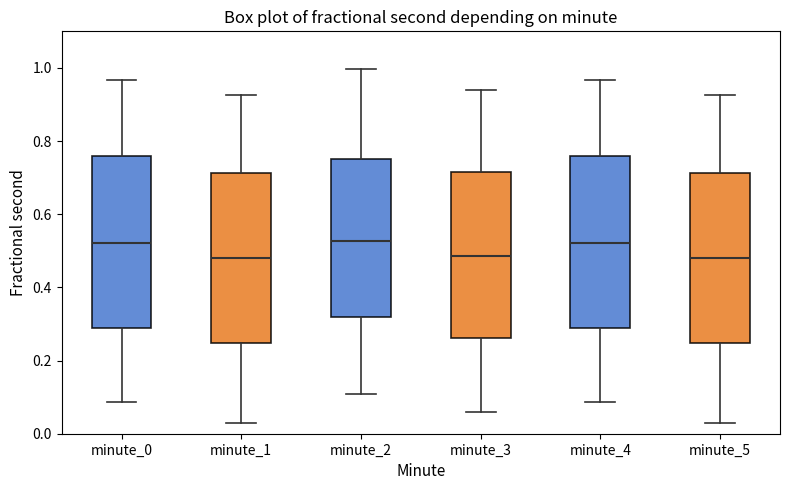

Reading left to right, read every box against the y-axis: the position of its median line, the range the box covers, and the ends of its whiskers. The values are not printed on the chart, so give them approximately, as read against the axis.

minute_0: median 0.52, box 0.28 to 0.76, whiskers 0.08 to 0.96
minute_1: median 0.48, box 0.24 to 0.72, whiskers 0.02 to 0.92
minute_2: median 0.52, box 0.32 to 0.76, whiskers 0.10 to 1.00
minute_3: median 0.48, box 0.26 to 0.72, whiskers 0.06 to 0.94
minute_4: median 0.52, box 0.28 to 0.76, whiskers 0.08 to 0.96
minute_5: median 0.48, box 0.24 to 0.72, whiskers 0.02 to 0.92